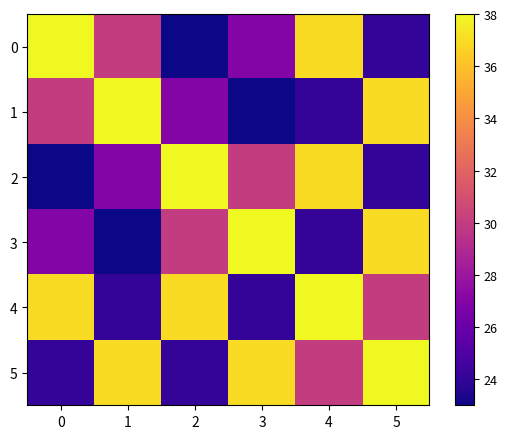

Reading right to left, transcribe all the data shown in this chart.

0: 5=24	4=37	3=27	2=23	1=30	0=38
1: 5=37	4=24	3=23	2=27	1=38	0=30
2: 5=24	4=37	3=30	2=38	1=27	0=23
3: 5=37	4=24	3=38	2=30	1=23	0=27
4: 5=30	4=38	3=24	2=37	1=24	0=37
5: 5=38	4=30	3=37	2=24	1=37	0=24